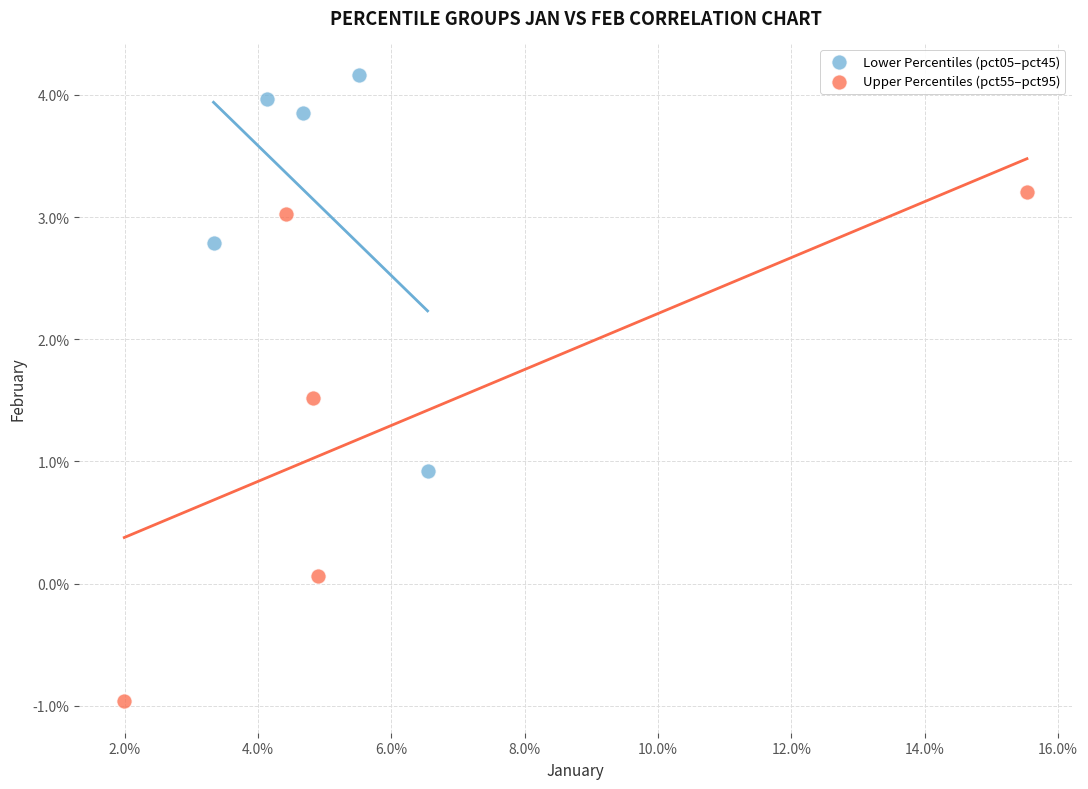

What are all the series names shown in the legend?

Lower Percentiles (pct05–pct45), Upper Percentiles (pct55–pct95)